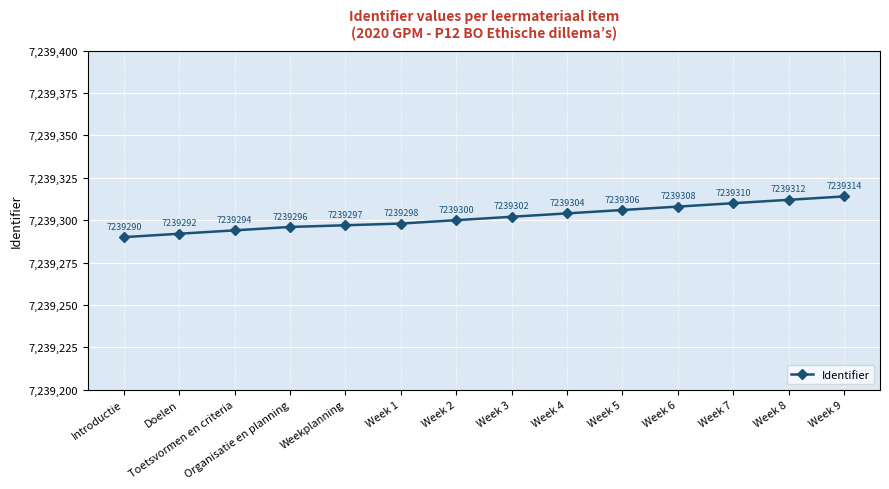

The chart shows a value of 7239302 at Week 3. True or false?

True